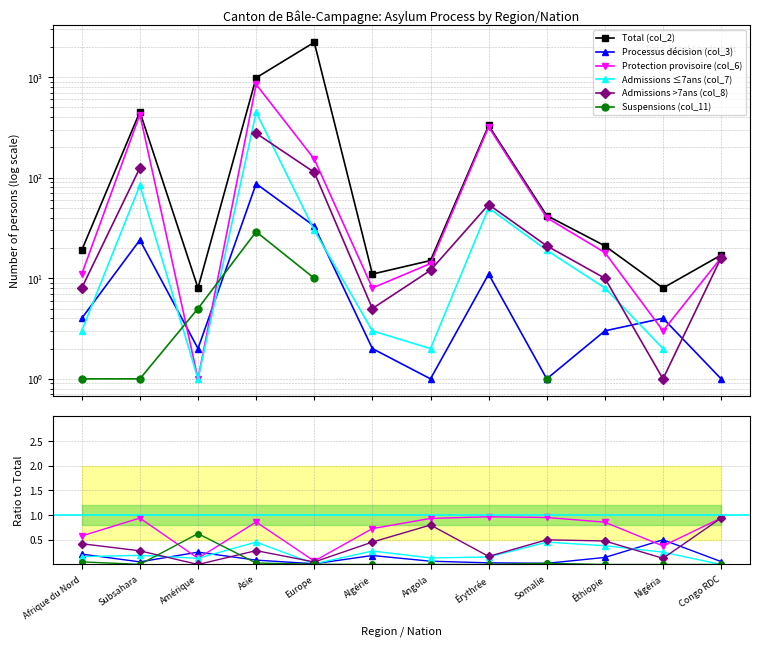

Is the value of Processus décision (col_3) at Algérie greater than the value of Admissions >7ans (col_8) at Subsahara?

No